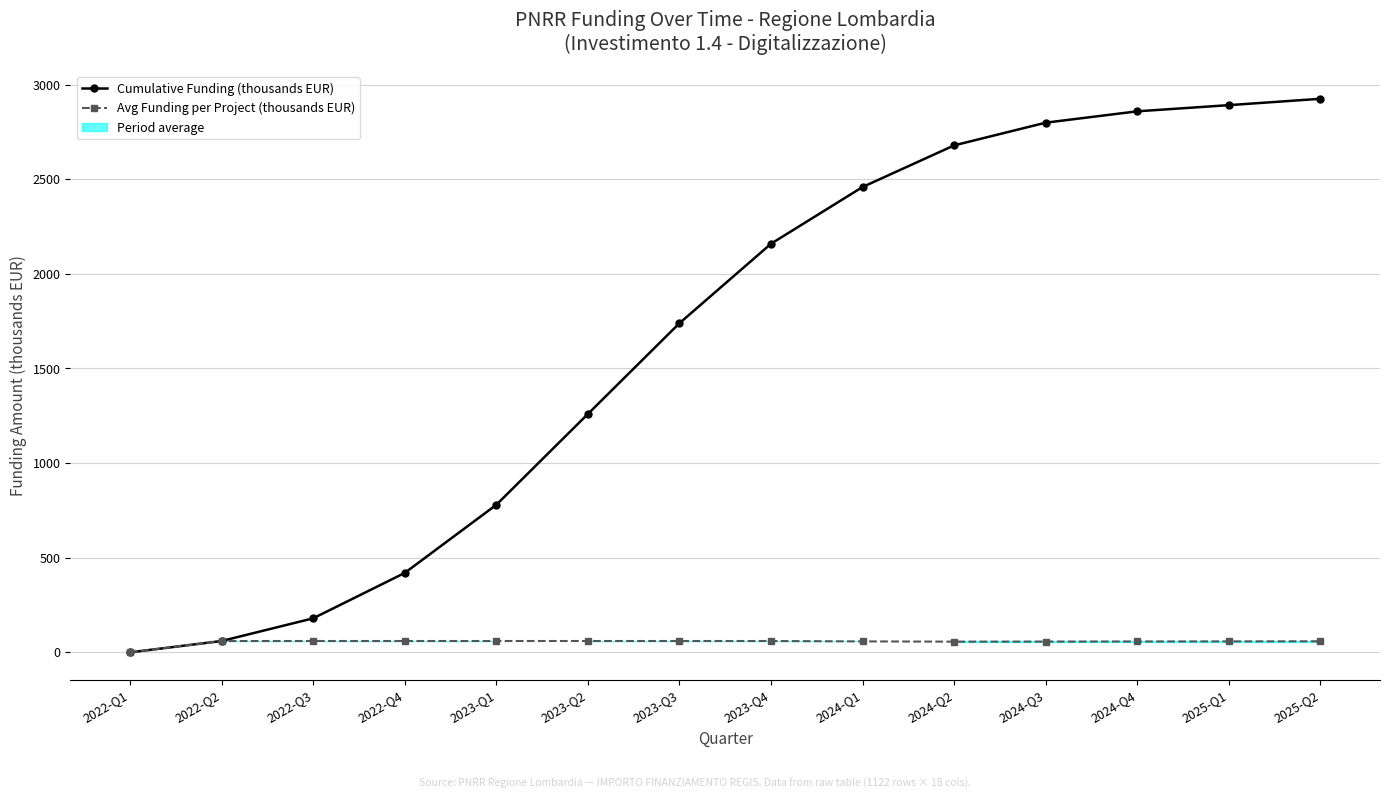

What is the difference between the Avg Funding per Project (thousands EUR) values at 2022-Q3 and 2024-Q1?

2.1